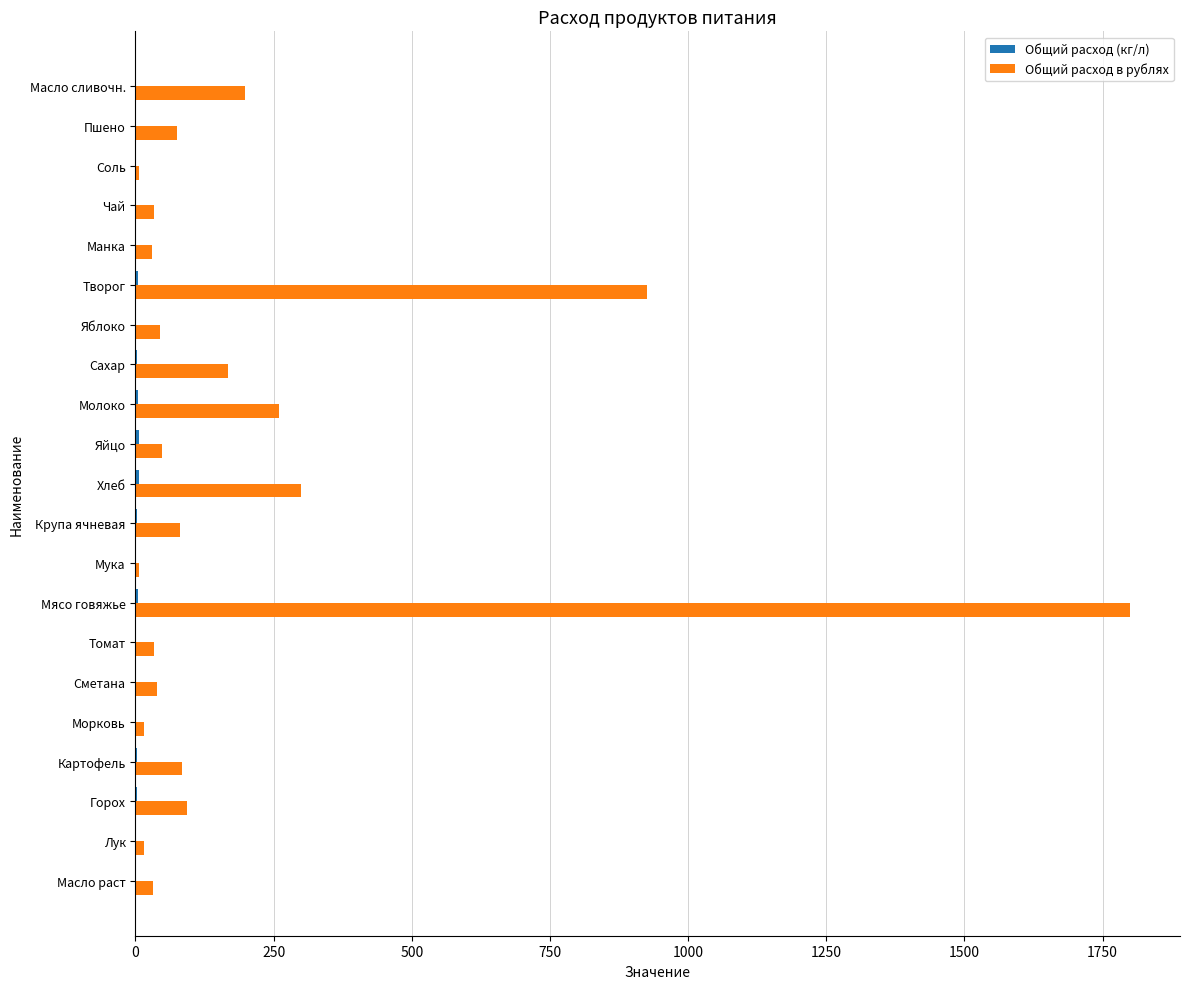

What is the sum of all Общий расход в рублях values?

4288.4